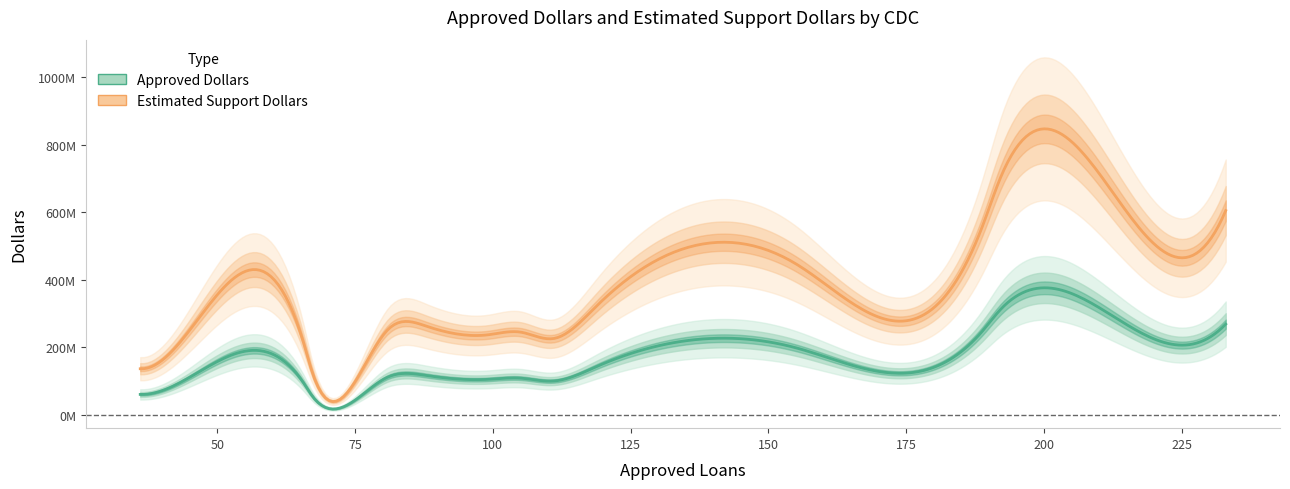

What is the lowest value of the approved_loans series?

36